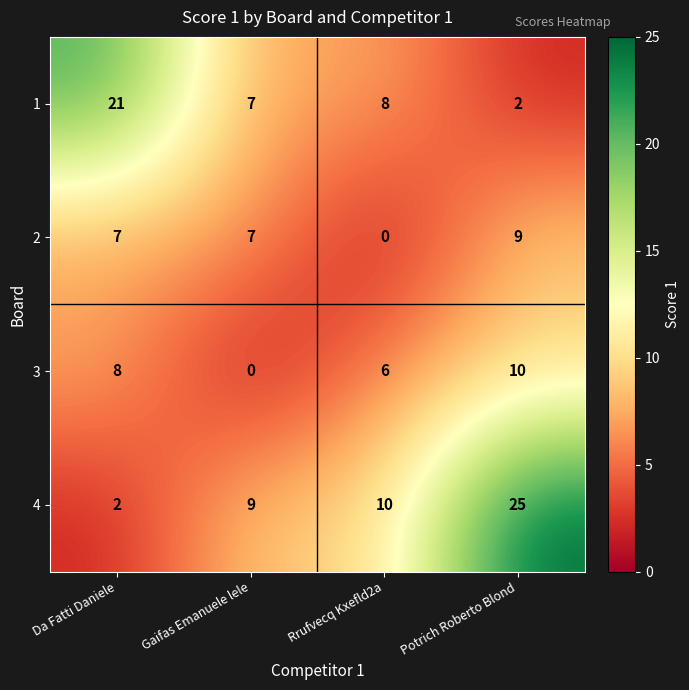

At which category is the sum across all series the highest?

Potrich Roberto Blond